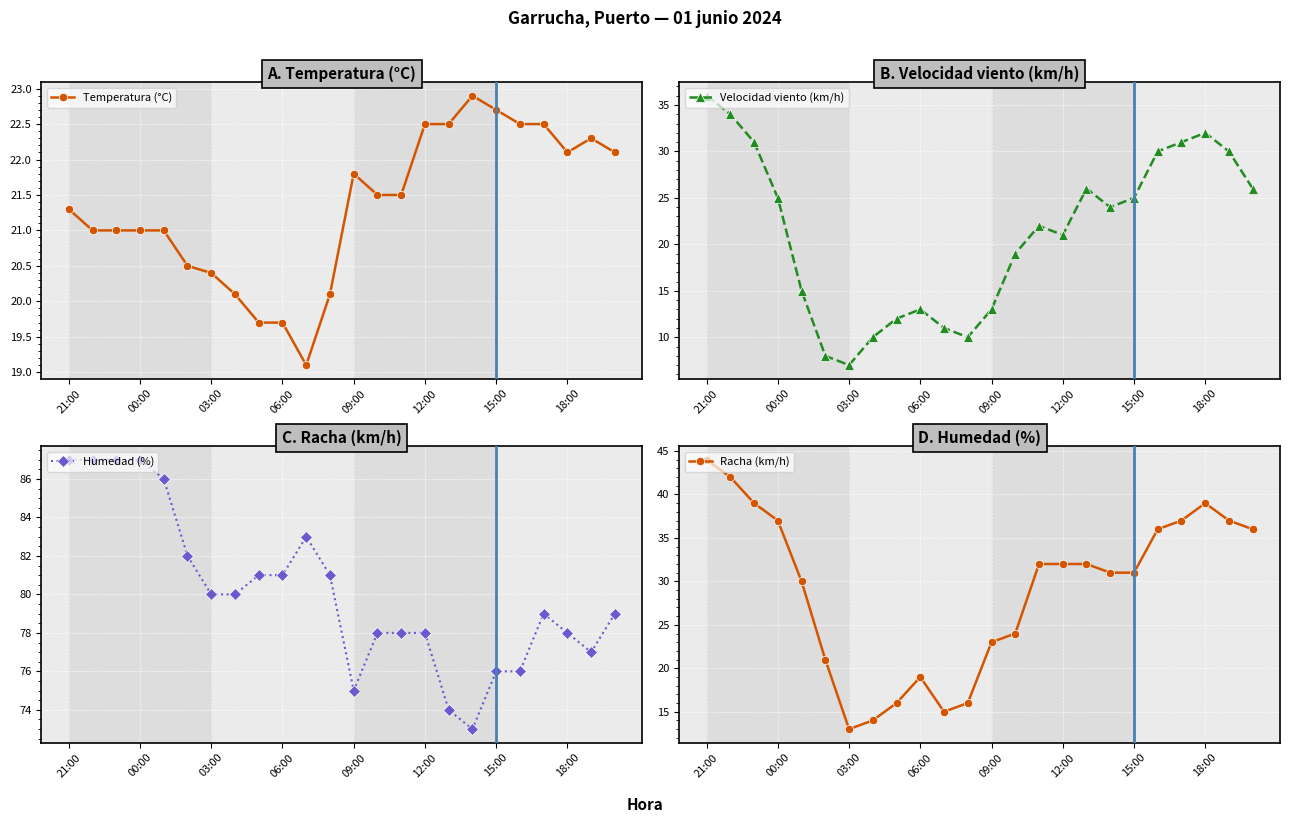

How many lines are shown in the chart?

4